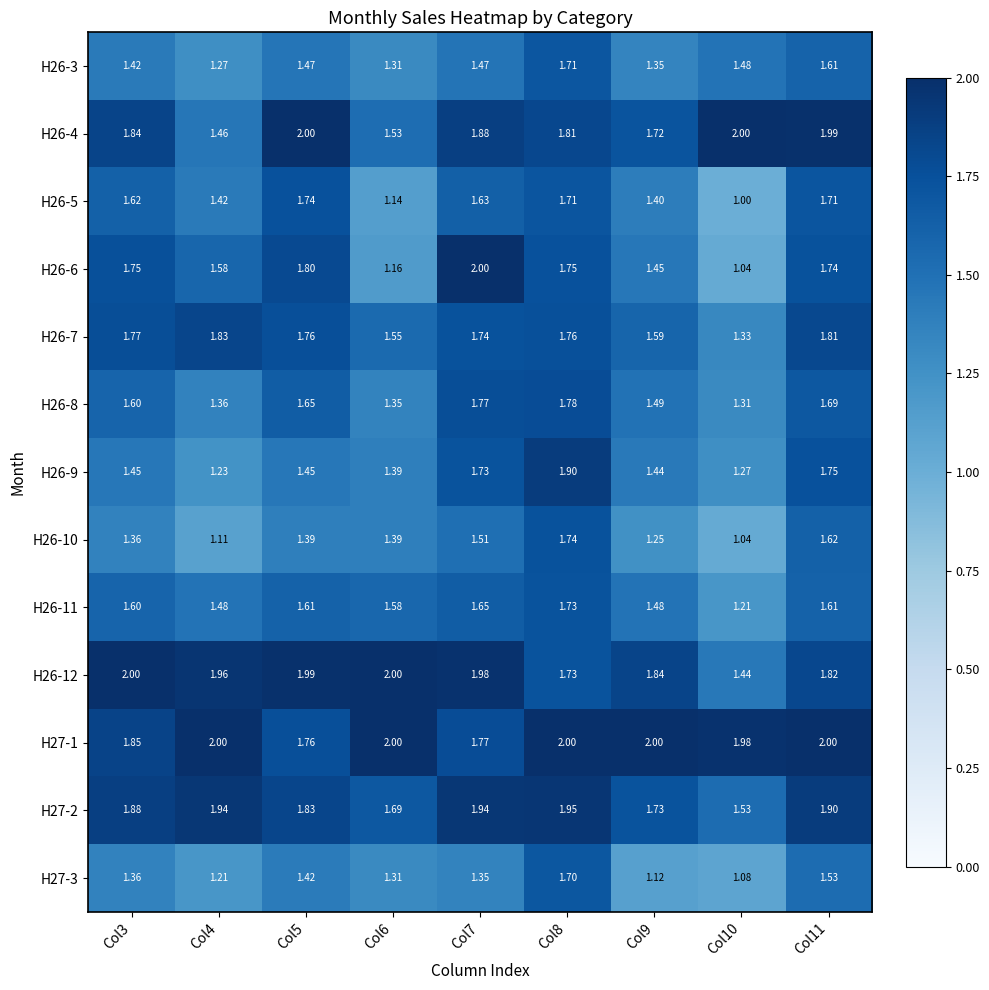

Is the value of H26-12 at Col9 greater than the value of H27-2 at Col5?

Yes